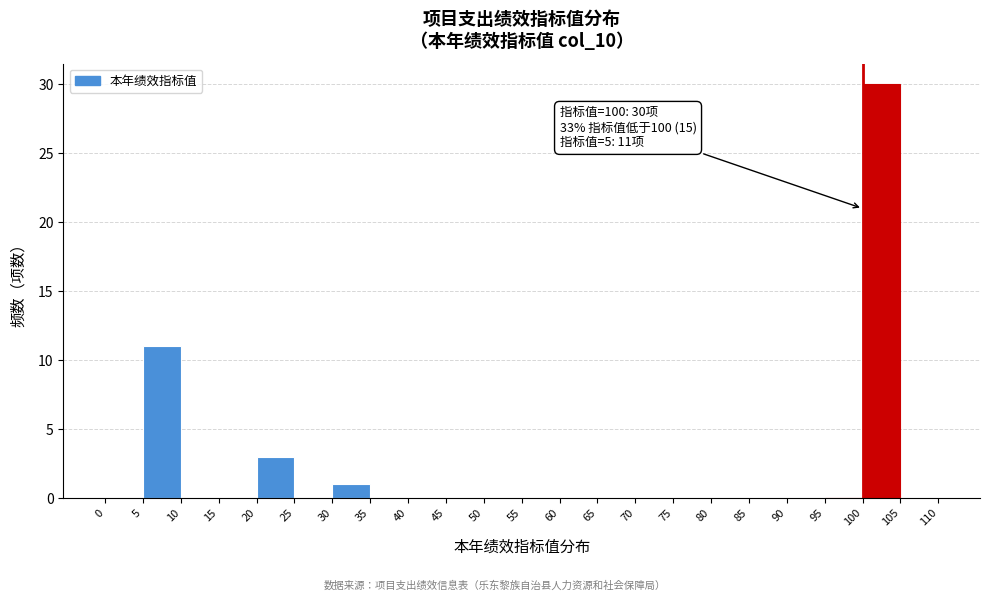

Over which range of the x-axis is the bar tallest?

100 to 105